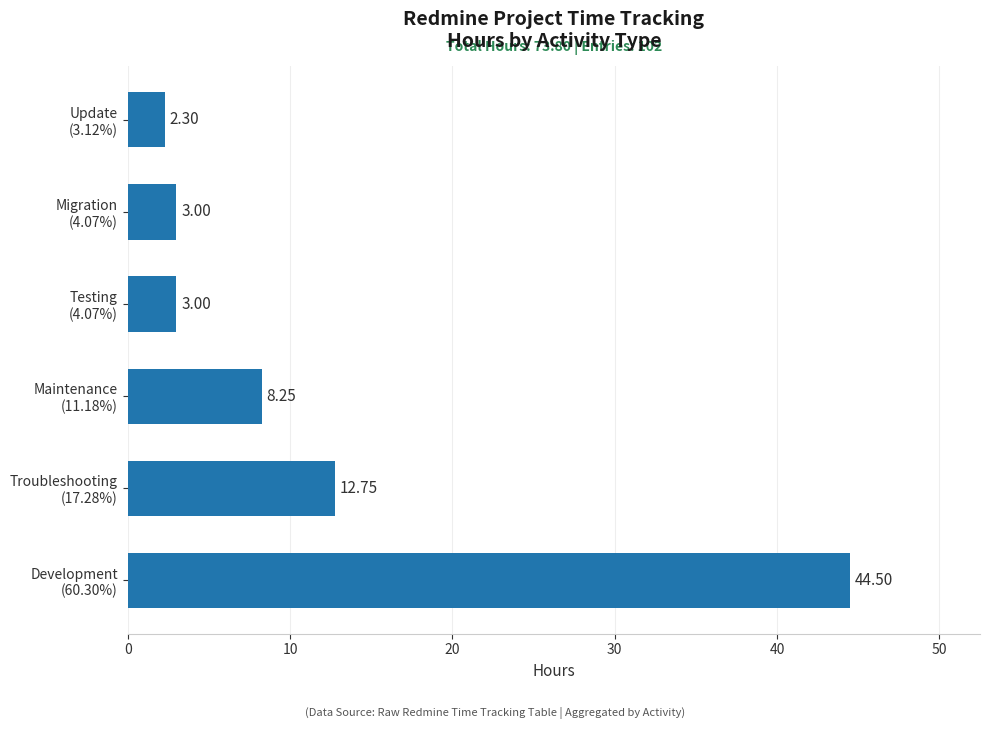

How many bars are there in total?

6